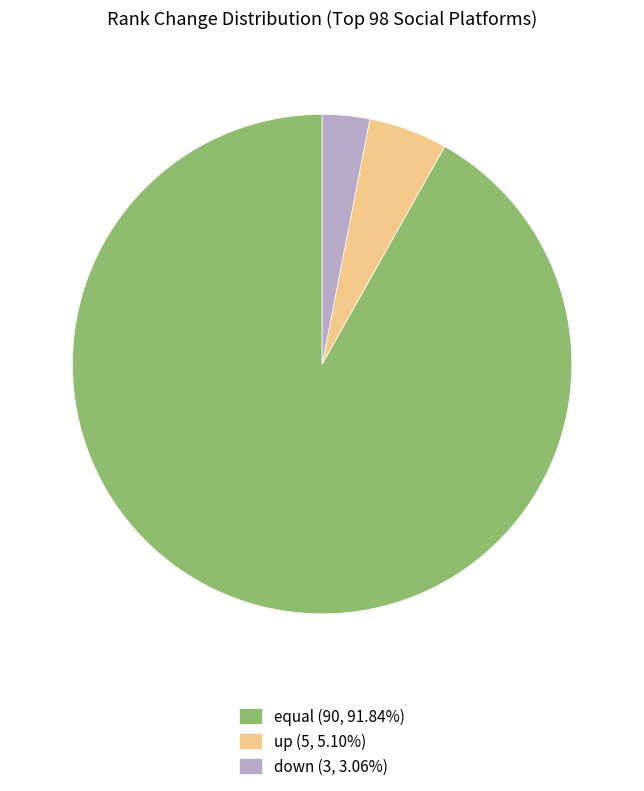

Is there any slice that represents more than half of the pie?

Yes